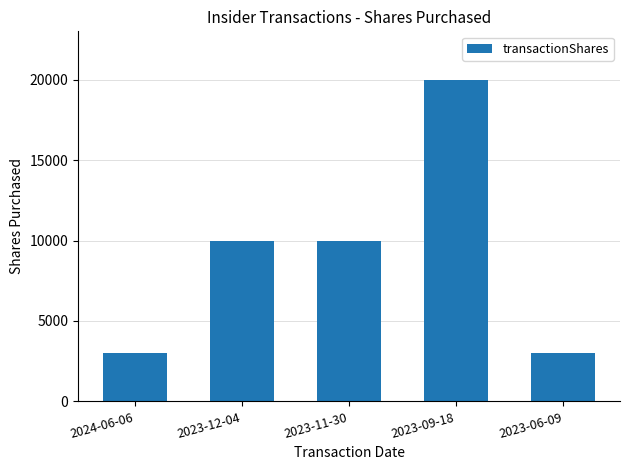

What is the difference between the maximum and minimum values?

17000